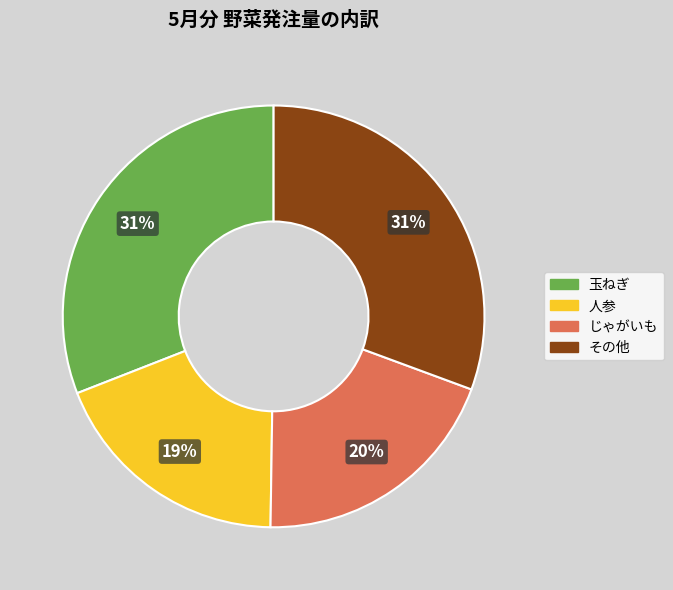

To the nearest percent, what is the average slice percentage?

25%